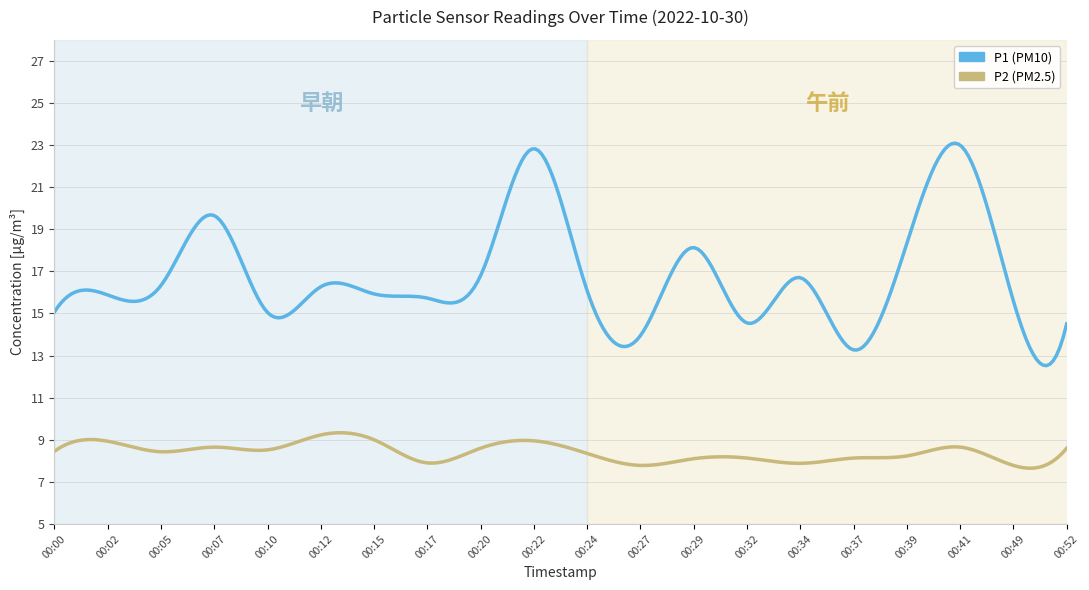

What is the smallest value displayed?

7.6